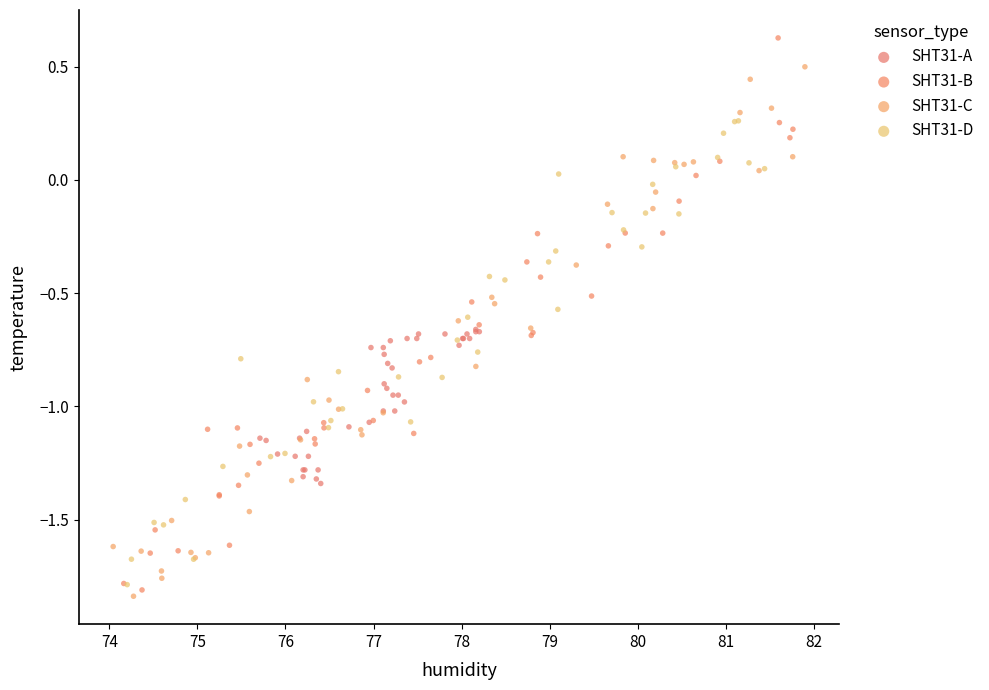

Which series reaches the maximum Y coordinate?

SHT31-B